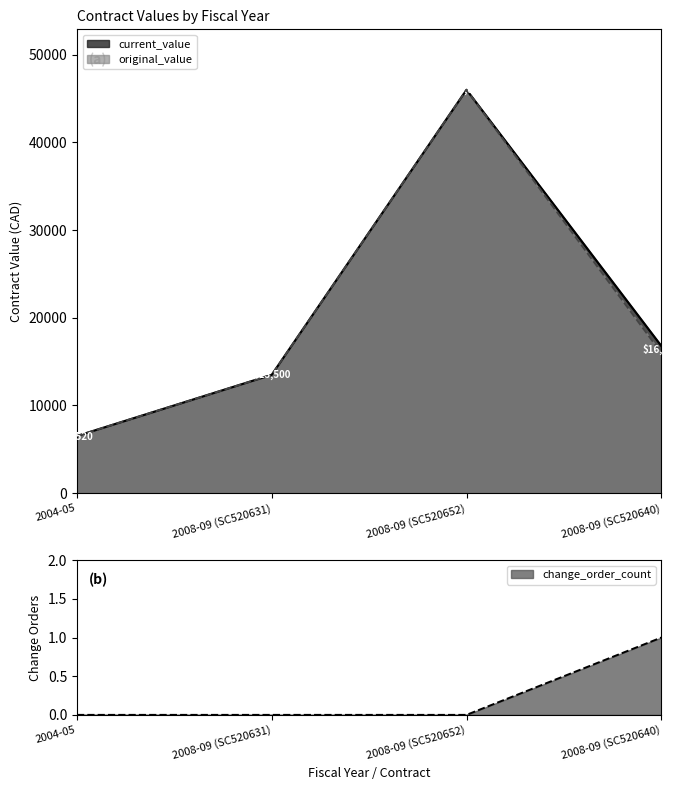

How many values in the change_order_count series exceed 0?

1